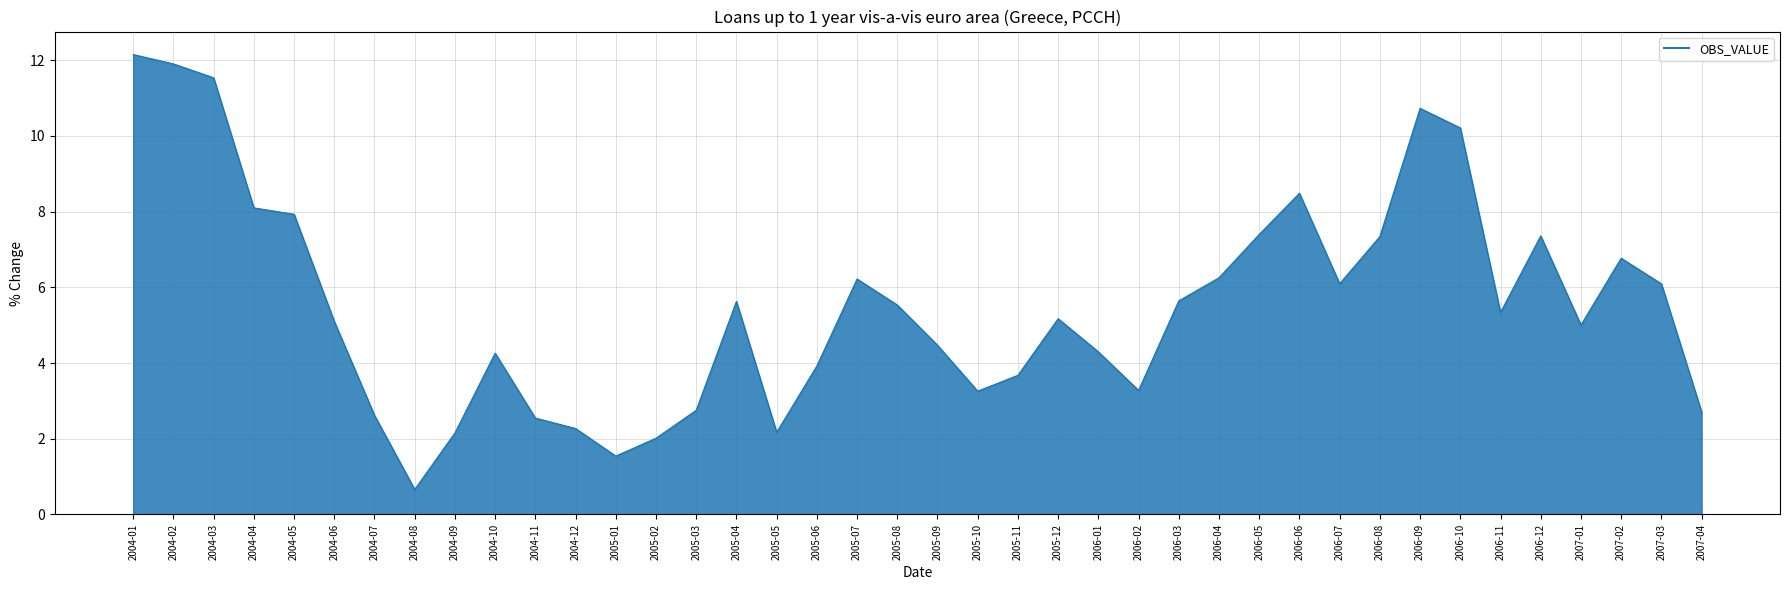

What is the change in value from 2004-07 to 2005-07?

+3.6